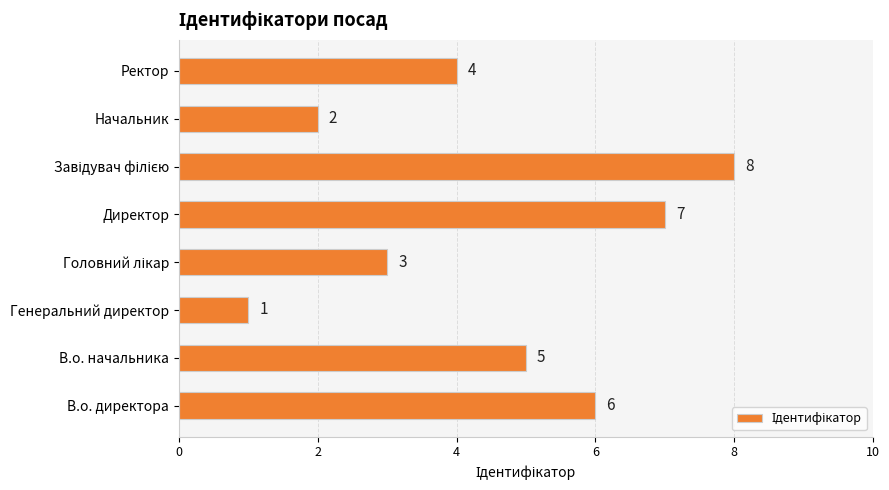

What is the sum of all values?

36